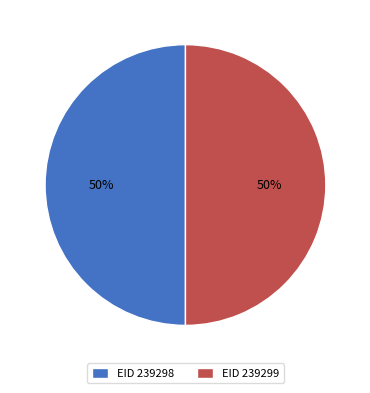

What percentage is the EID 239298 slice, to the nearest percent?

50%